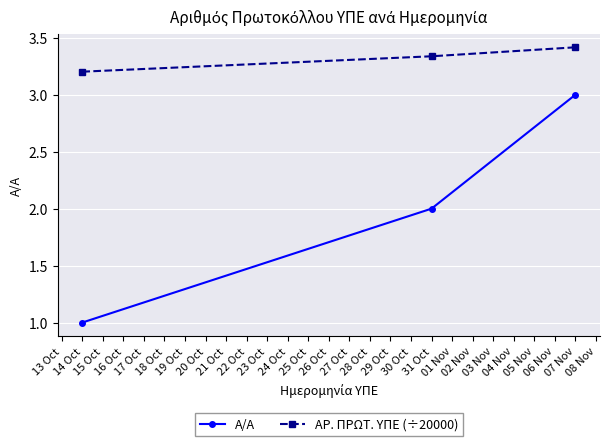

Which series has the largest range (max minus min)?

Α/Α